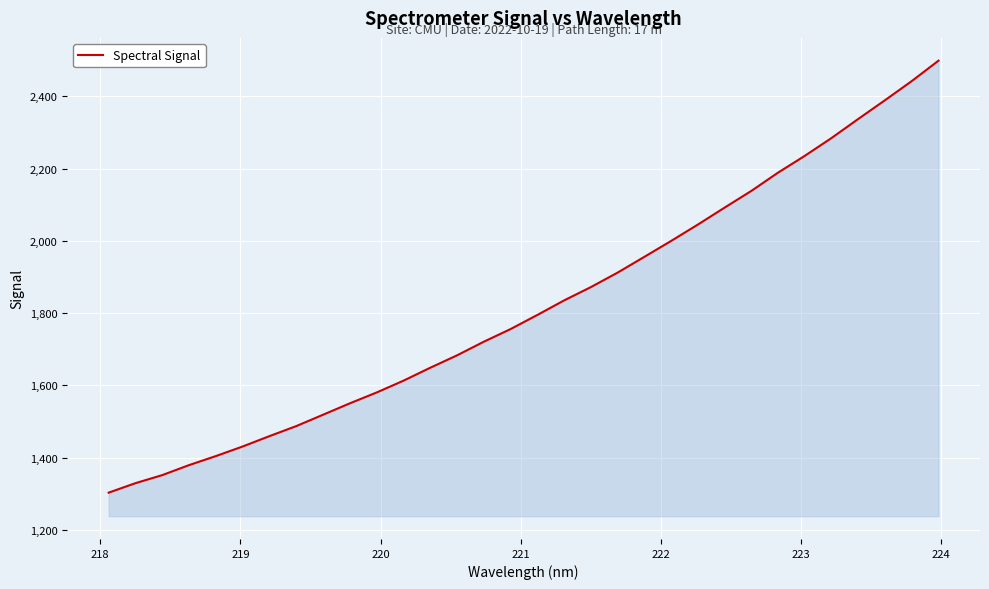

What is the smallest value displayed?

1303.2